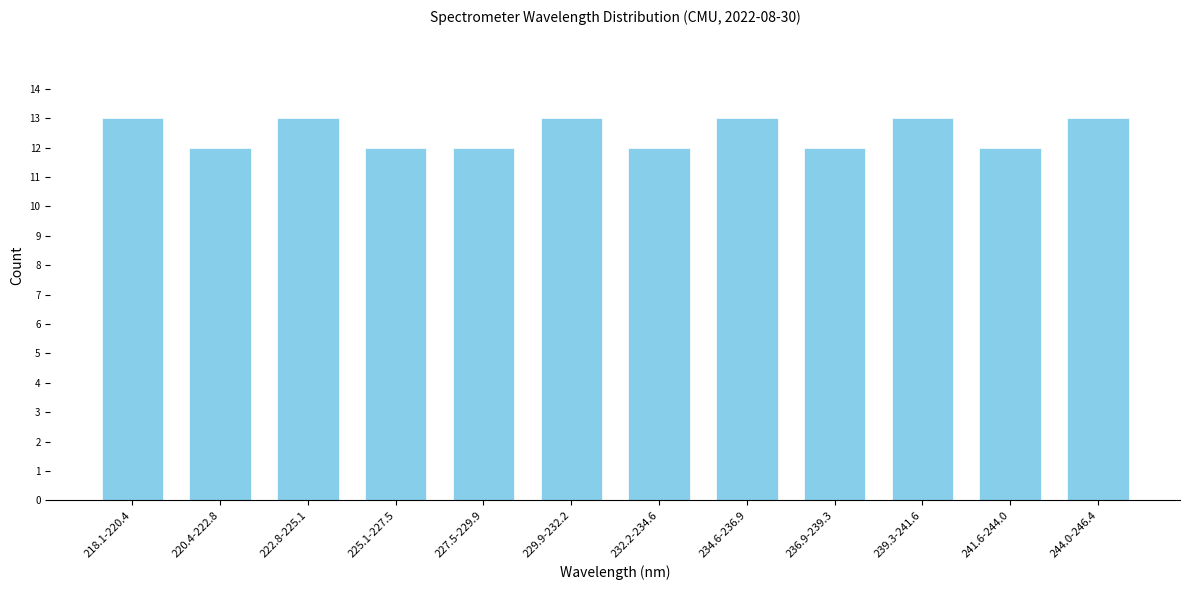

Reading right to left, extract all data points from this chart.

13	12	13	12	13	12	13	12	12	13	12	13